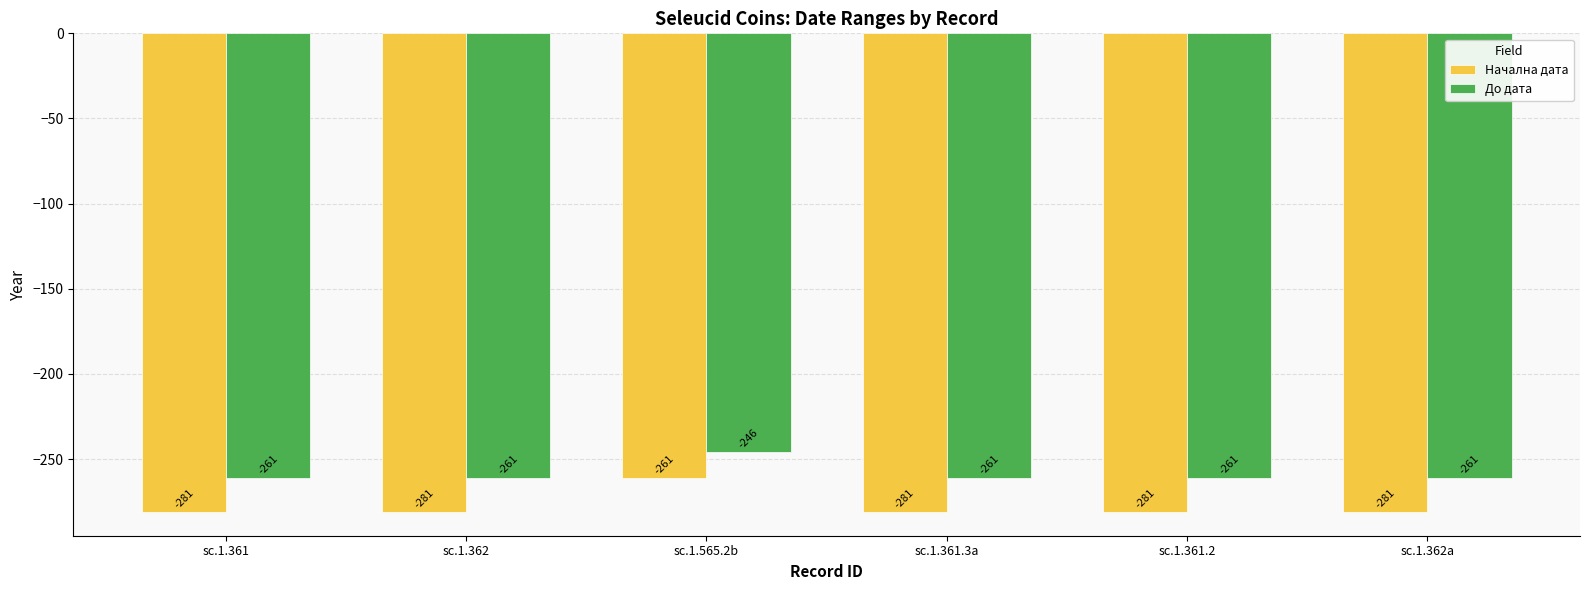

Which series has the widest spread of values?

Начална дата